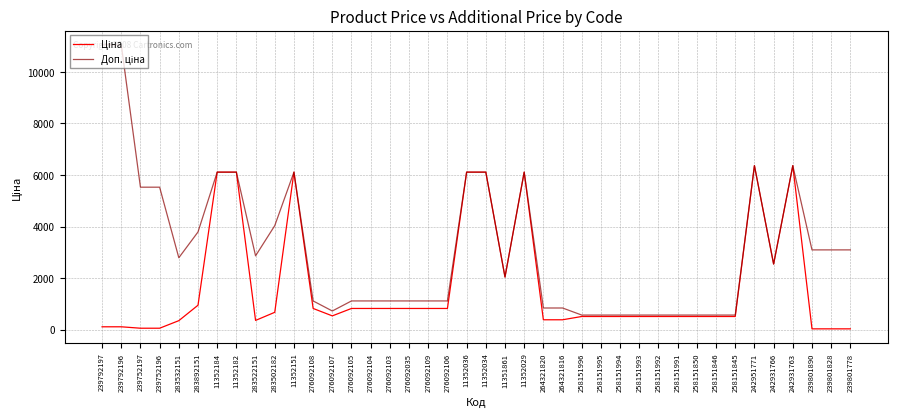

What is the spread (max minus min) of values at 283522151?

2505.8